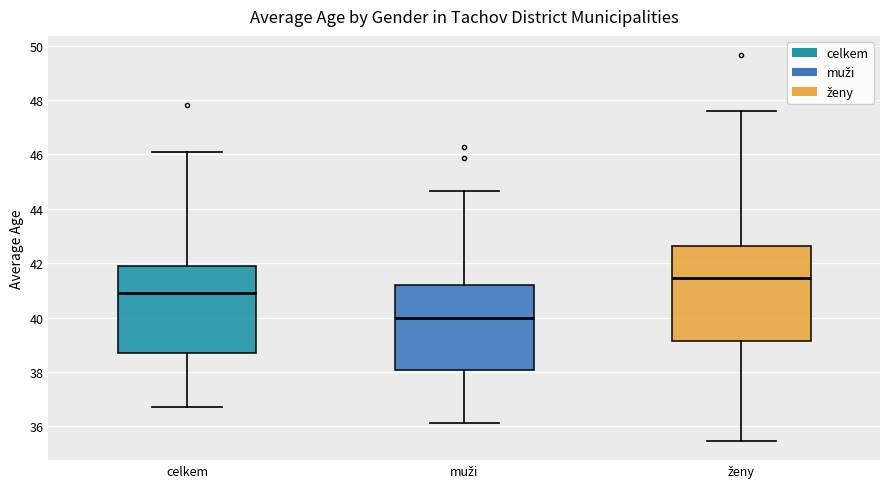

Which box is the tallest, from its lower edge to its upper edge?

ženy